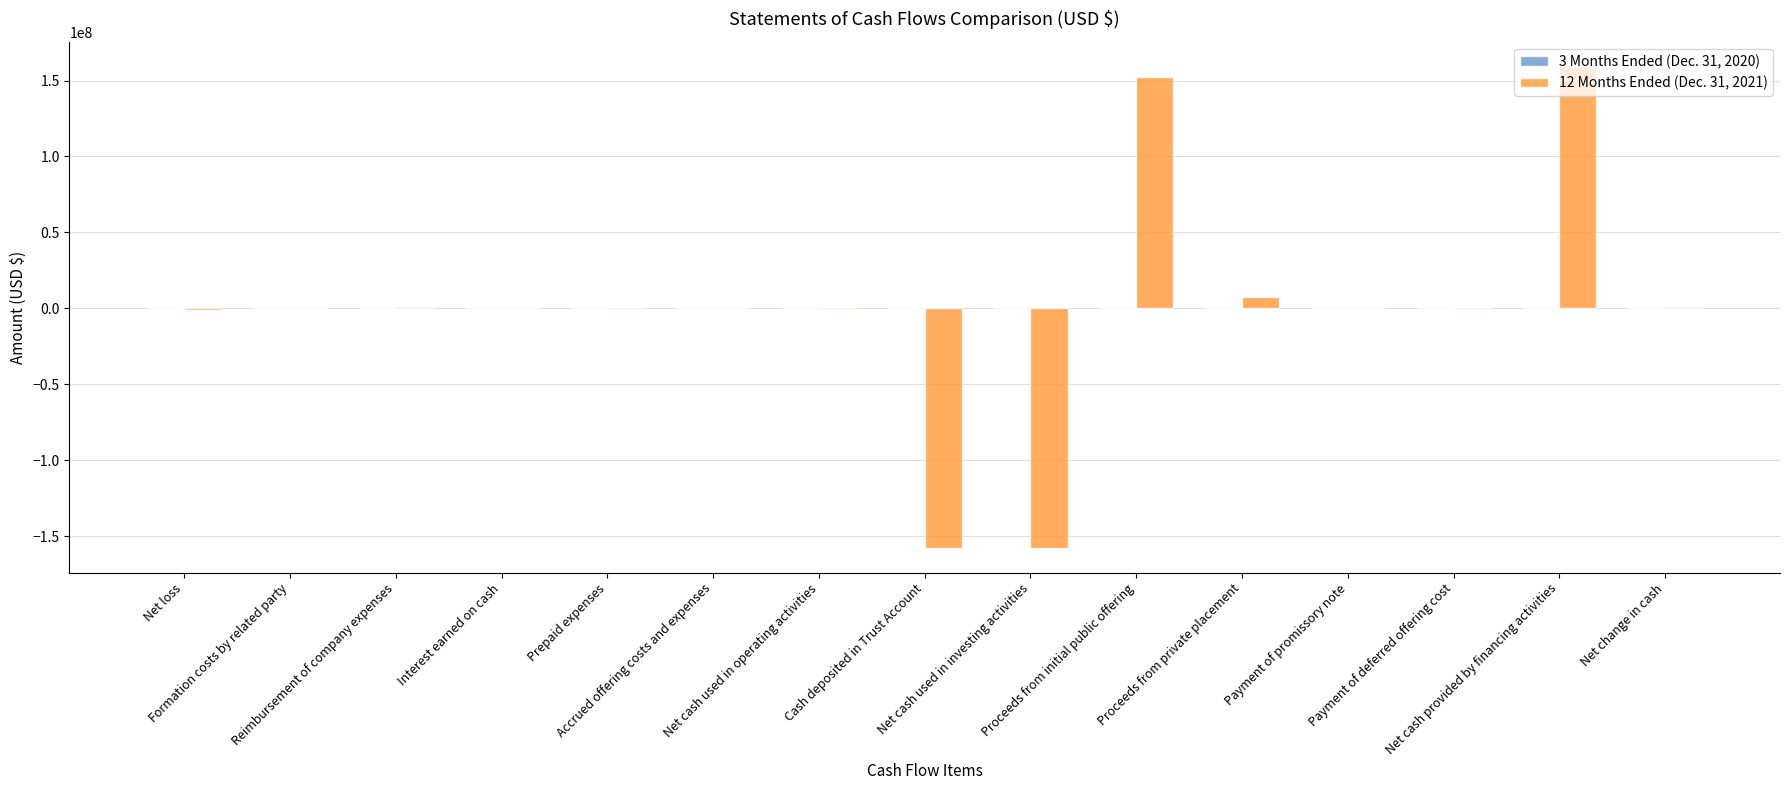

What is the maximum value shown in the chart?

159692019